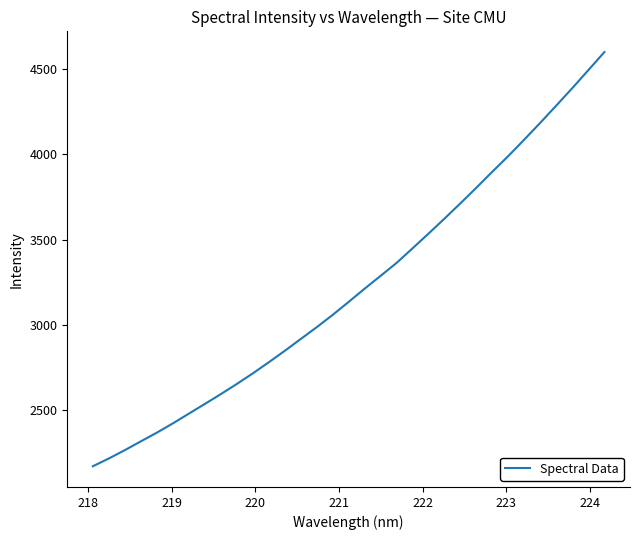

What is the minimum value shown in the chart?

2169.3